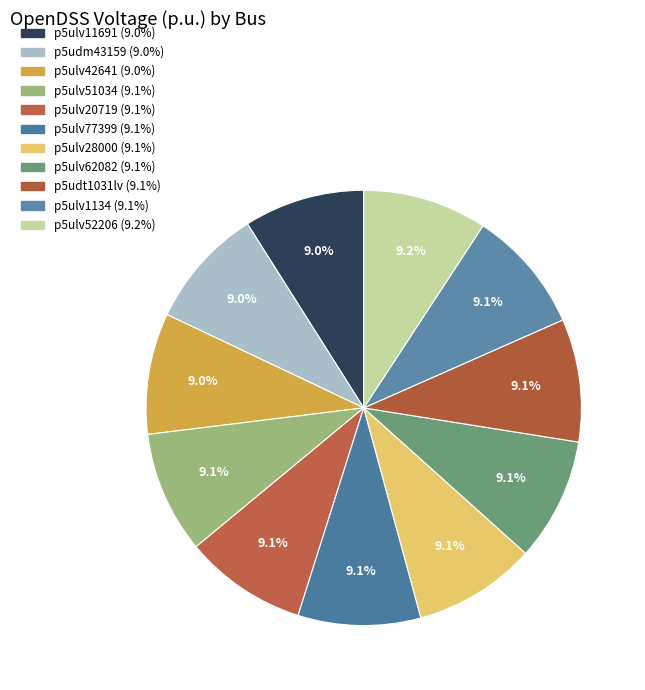

What portion of the pie excludes p5ulv42641?

91.0%